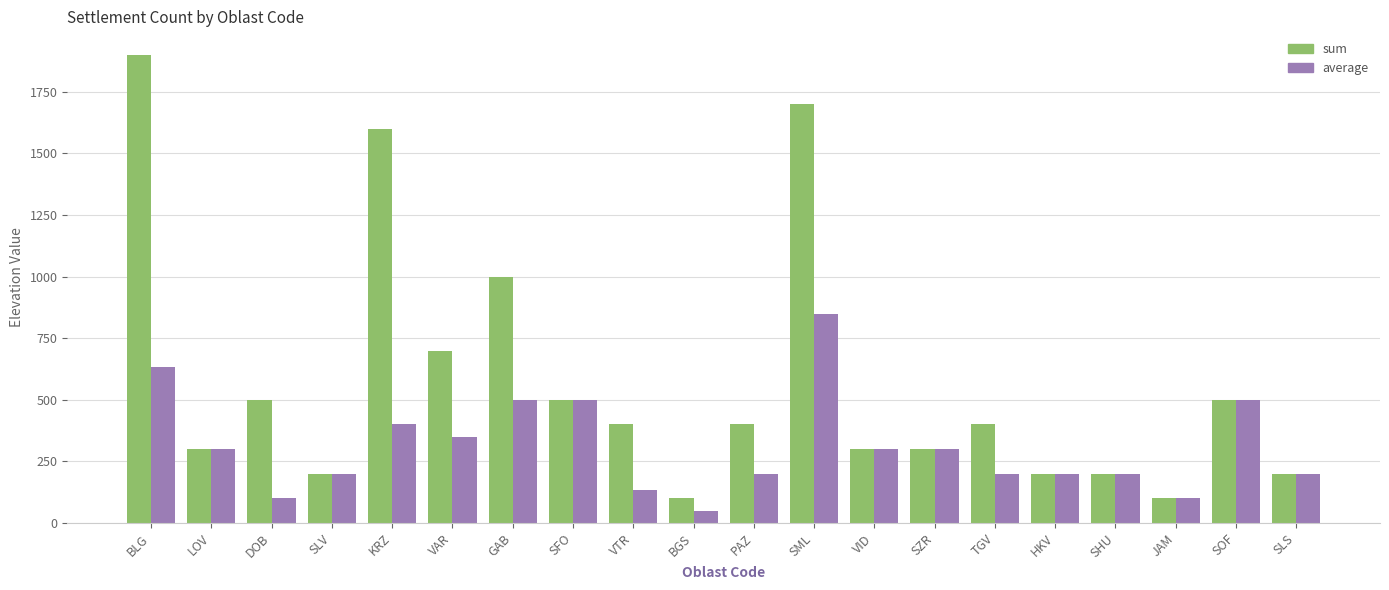

At how many categories does at least one series exceed 442?

8